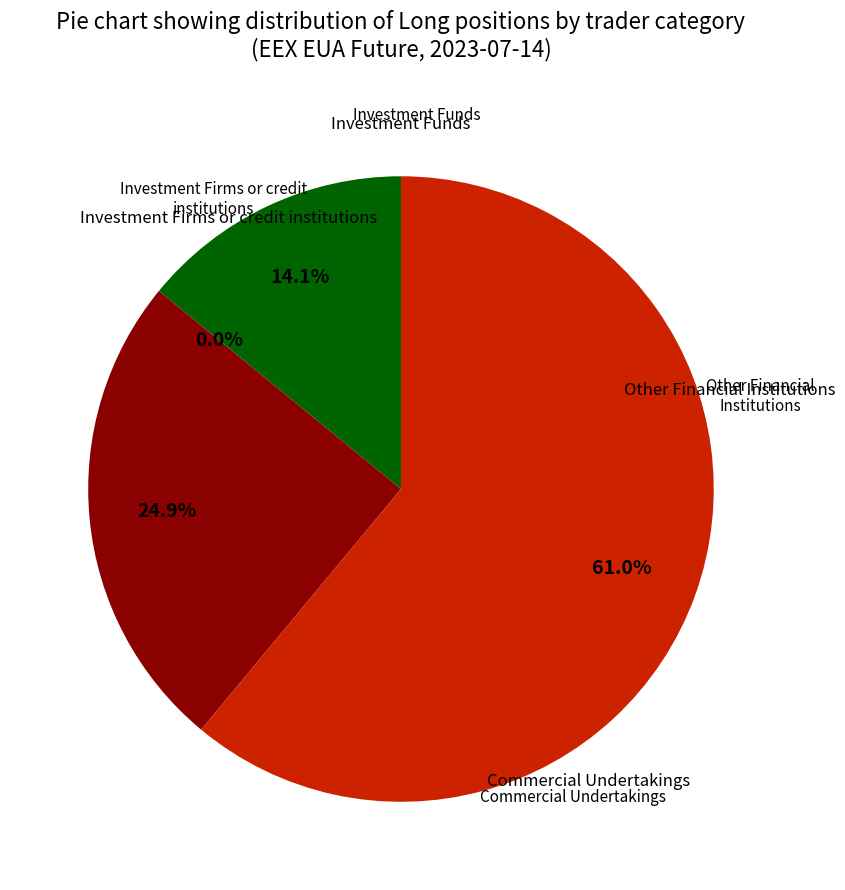

True or false: Other Financial Institutions accounts for 35% of the total.

False